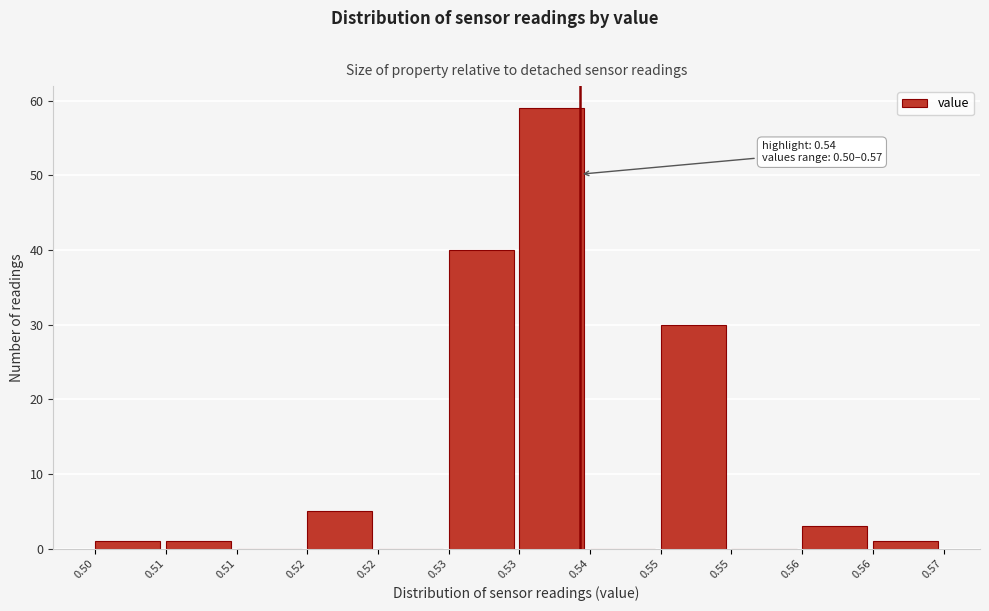

How many distinct data groups are displayed?

1